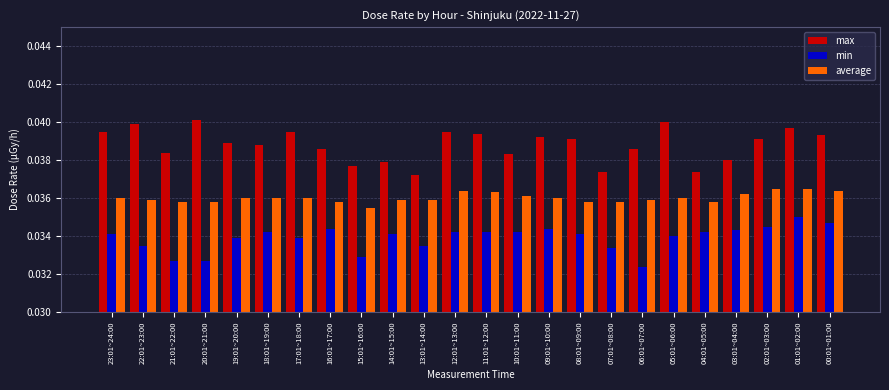

At which category does the chart reach its minimum across all series?

06:01~07:00